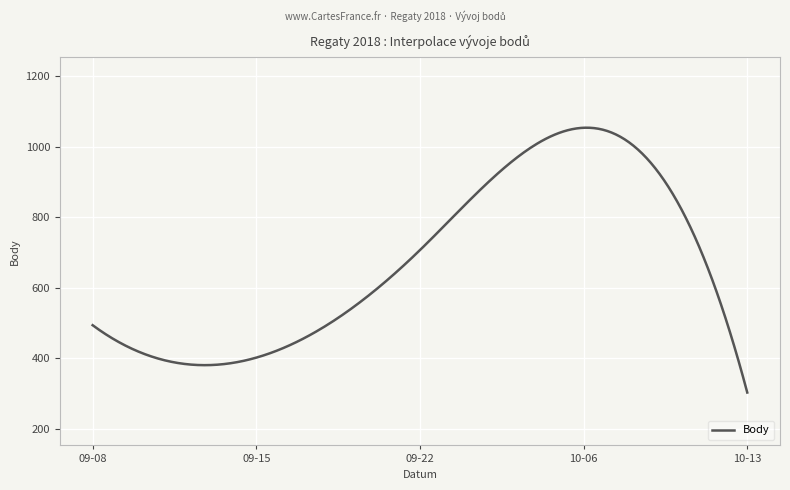

What is the minimum value shown in the chart?

303.0